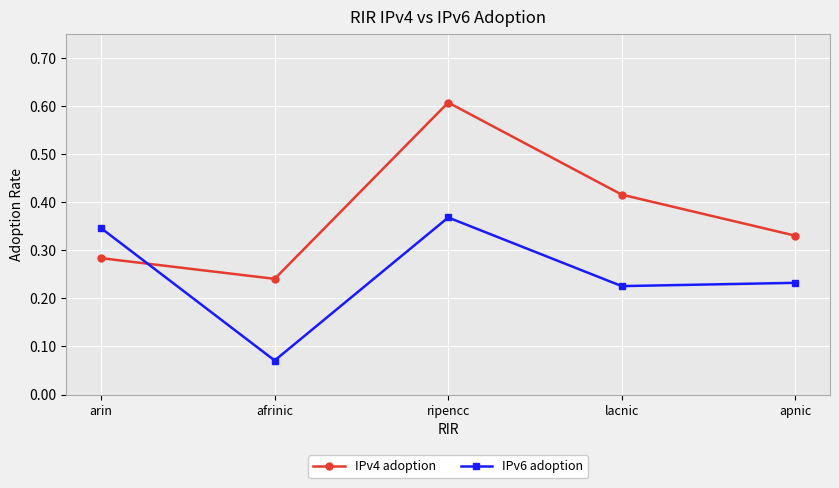

What are all the series names shown in the legend?

IPv4 adoption, IPv6 adoption